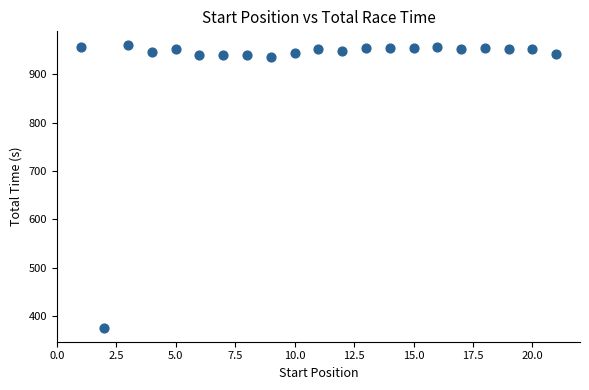

What is the range of Y values (max minus min)?

584.6